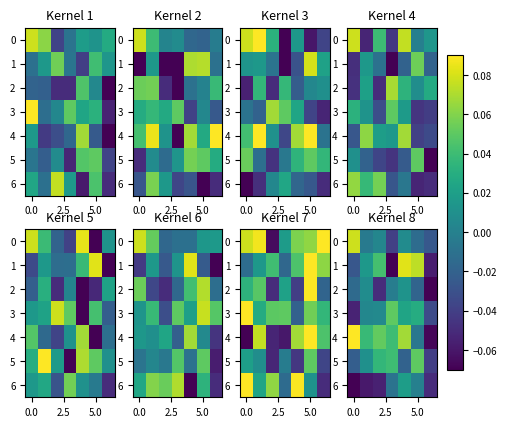

What is the minimum value shown in the chart?

-0.1